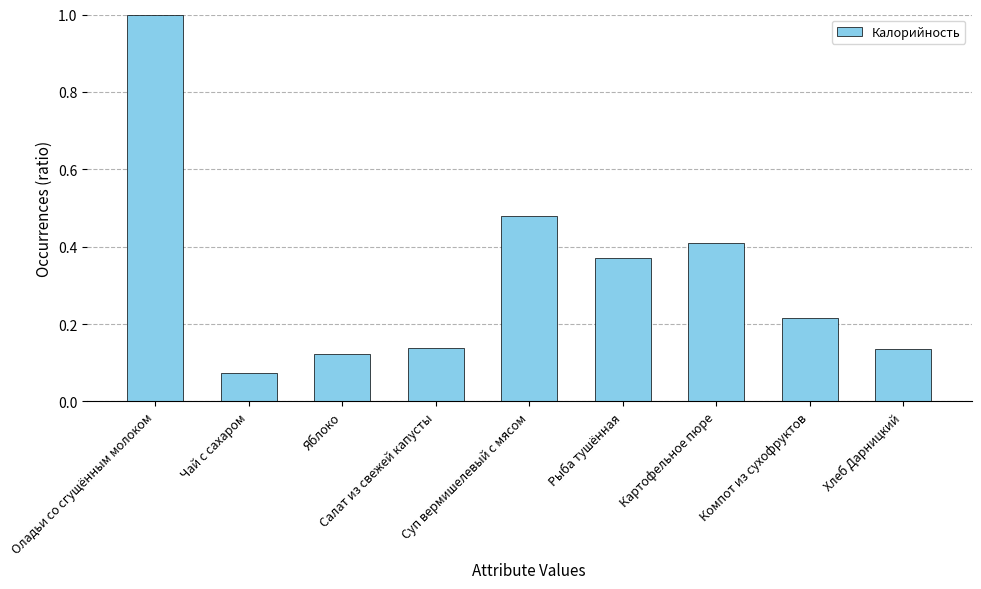

What is the difference between the maximum and minimum values?

0.9